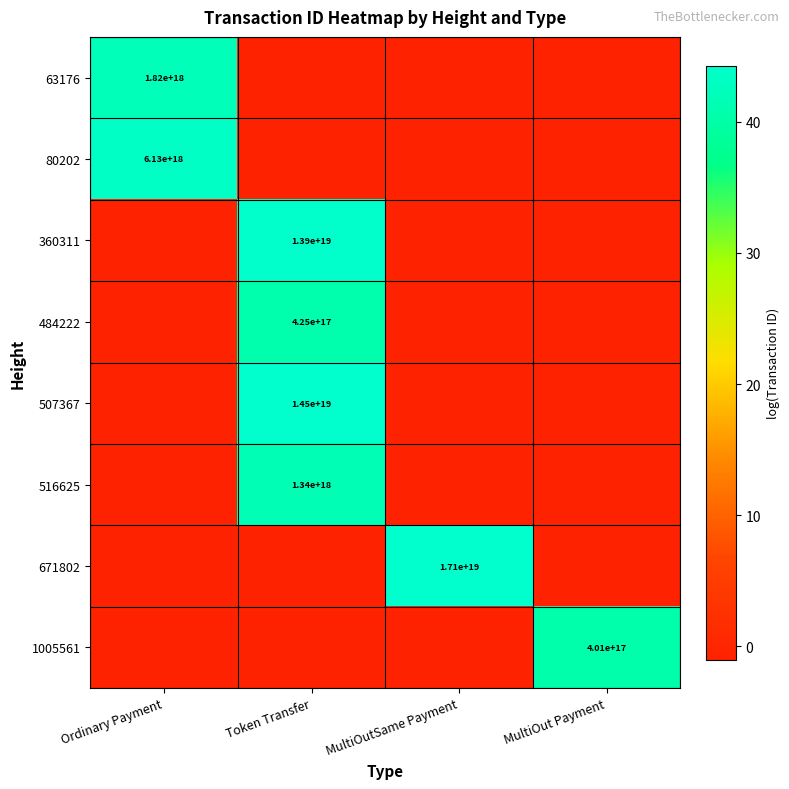

How many distinct data groups are displayed?

8